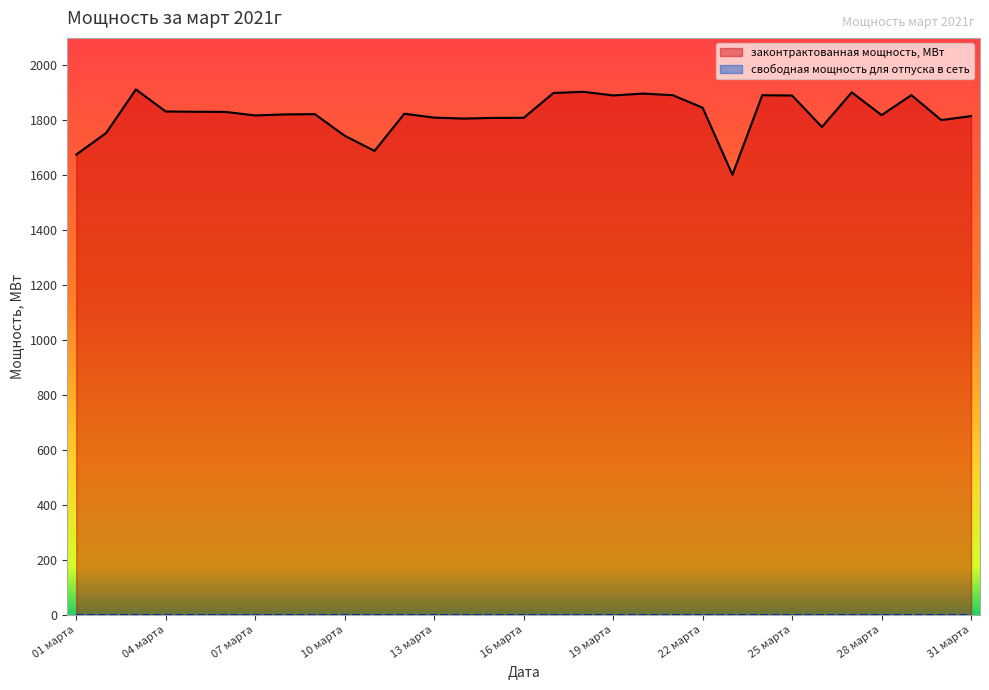

Where is the first local maximum?

03 марта